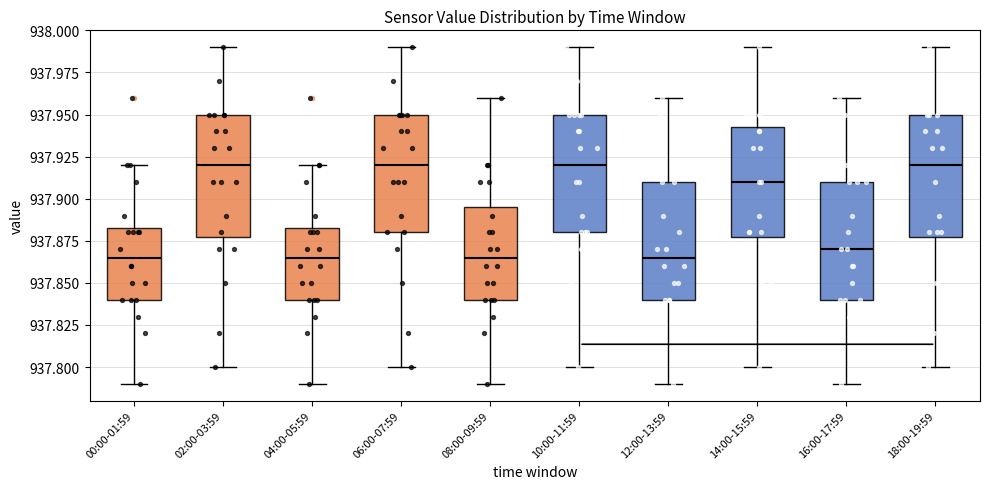

Reading left to right, read every box against the y-axis: the position of its median line, the range the box covers, and the ends of its whiskers. The values are not printed on the chart, so give them approximately, as read against the axis.

00:00-01:59: median 937.865, box 937.840 to 937.885, whiskers 937.790 to 937.920
02:00-03:59: median 937.920, box 937.880 to 937.950, whiskers 937.800 to 937.990
04:00-05:59: median 937.865, box 937.840 to 937.885, whiskers 937.790 to 937.920
06:00-07:59: median 937.920, box 937.880 to 937.950, whiskers 937.800 to 937.990
08:00-09:59: median 937.865, box 937.840 to 937.895, whiskers 937.790 to 937.960
10:00-11:59: median 937.920, box 937.880 to 937.950, whiskers 937.800 to 937.990
12:00-13:59: median 937.865, box 937.840 to 937.910, whiskers 937.790 to 937.960
14:00-15:59: median 937.910, box 937.880 to 937.945, whiskers 937.800 to 937.990
16:00-17:59: median 937.870, box 937.840 to 937.910, whiskers 937.790 to 937.960
18:00-19:59: median 937.920, box 937.880 to 937.950, whiskers 937.800 to 937.990